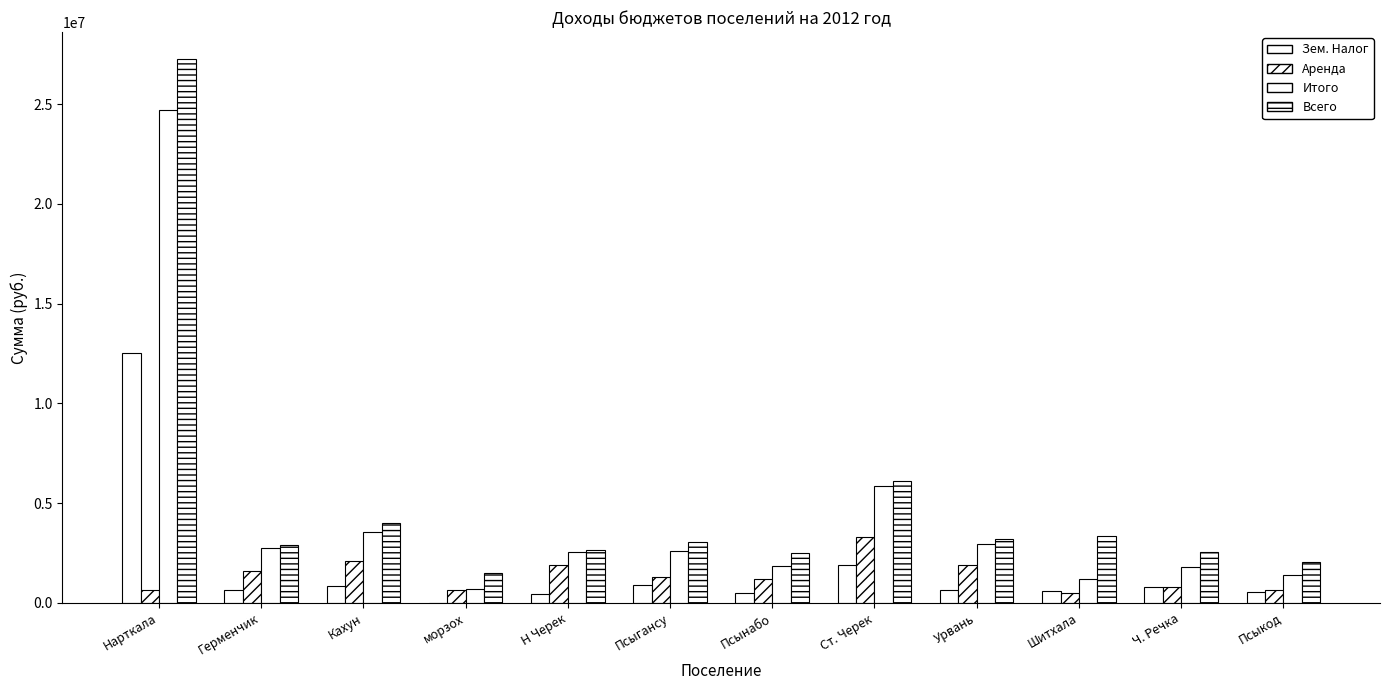

How many groups of bars are there?

12